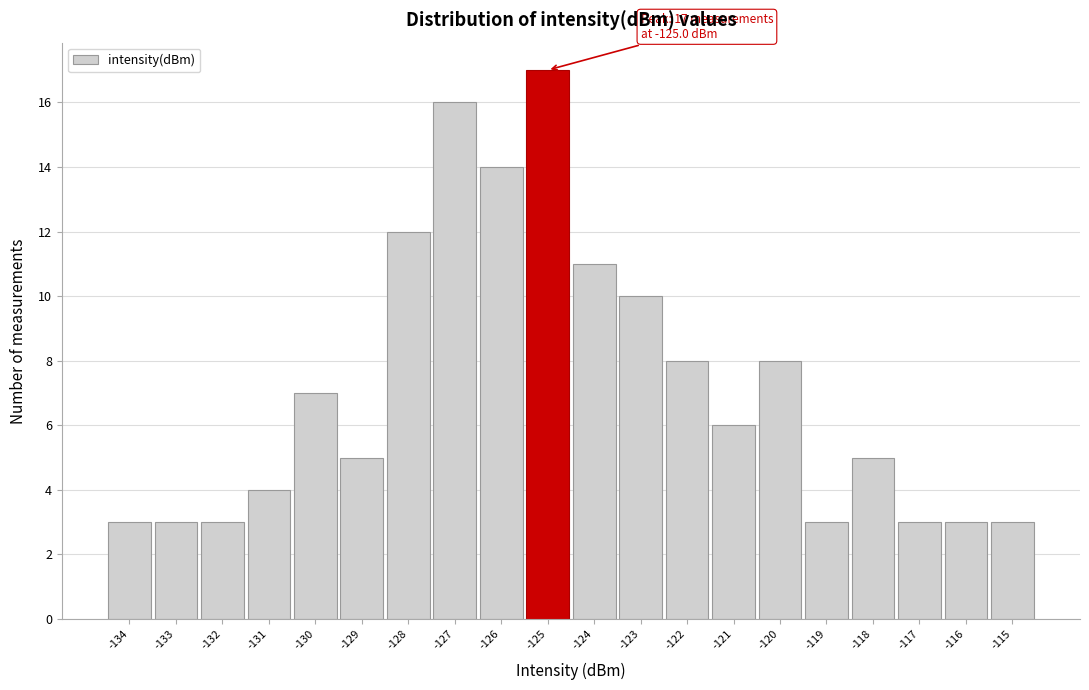

Over which range of the x-axis is the bar tallest?

-125.5 to -124.5